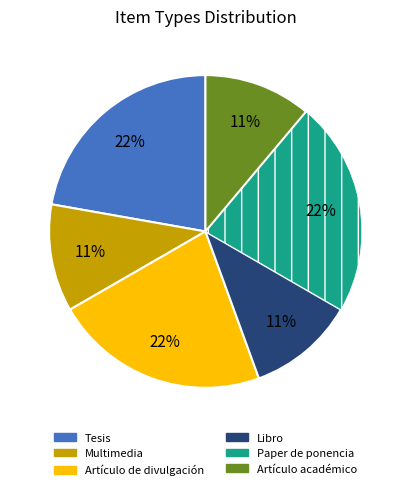

True or false: Paper de ponencia accounts for 36% of the total.

False